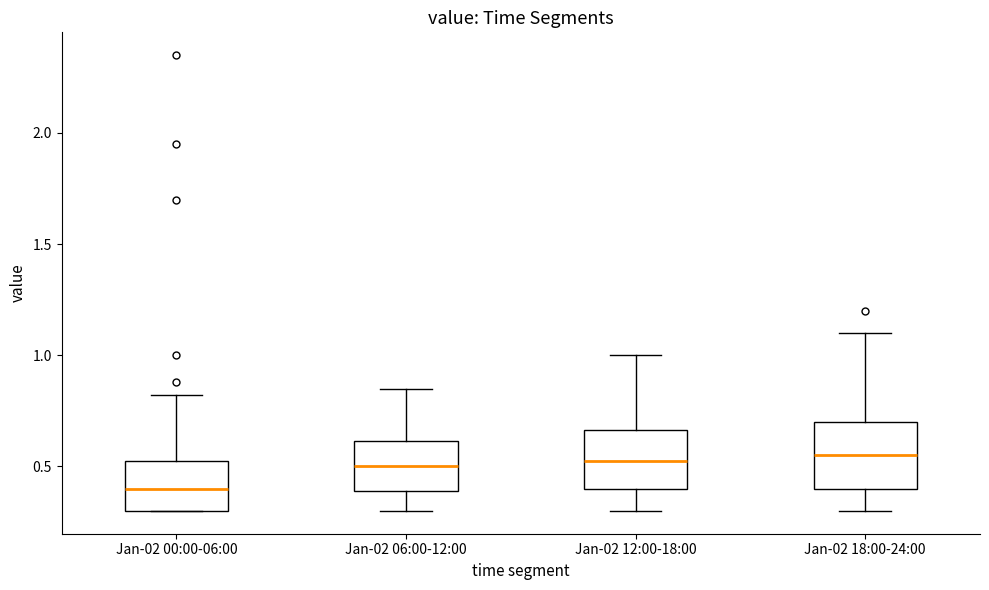

Reading left to right, read every box against the y-axis: the position of its median line, the range the box covers, and the ends of its whiskers. The values are not printed on the chart, so give them approximately, as read against the axis.

Jan-02 00:00-06:00: median 0.40, box 0.30 to 0.55, whiskers 0.30 to 0.80
Jan-02 06:00-12:00: median 0.50, box 0.40 to 0.60, whiskers 0.30 to 0.85
Jan-02 12:00-18:00: median 0.55, box 0.40 to 0.65, whiskers 0.30 to 1.00
Jan-02 18:00-24:00: median 0.55, box 0.40 to 0.70, whiskers 0.30 to 1.10